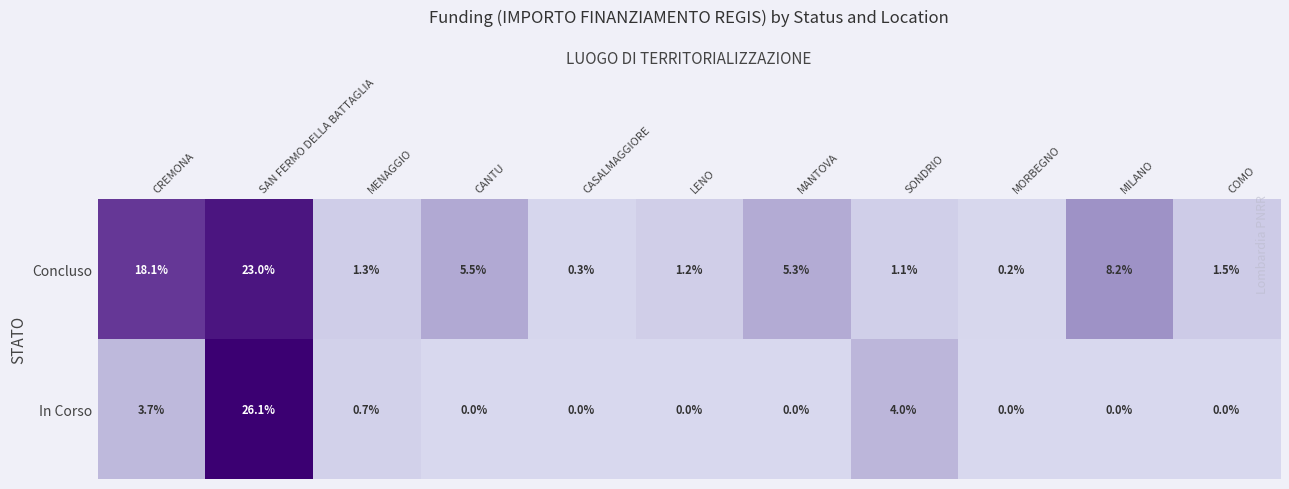

Which series has the largest range (max minus min)?

In Corso